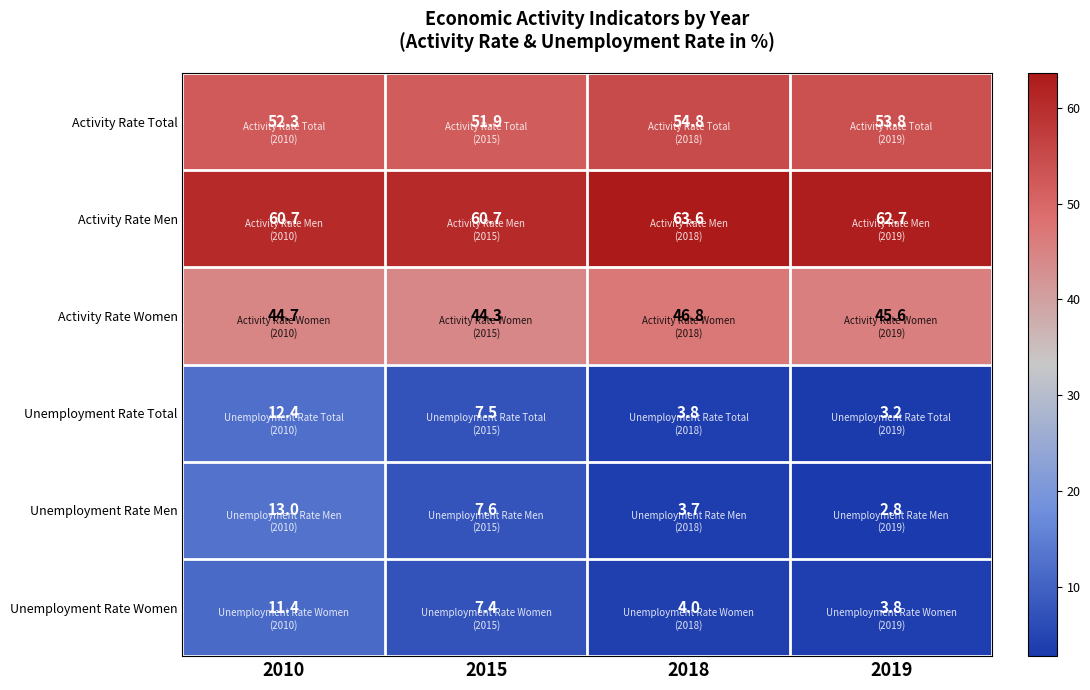

Reading left to right, transcribe all the data shown in this chart.

Activity Rate Total: 52.3	51.9	54.8	53.8
Activity Rate Men: 60.7	60.7	63.6	62.7
Activity Rate Women: 44.7	44.3	46.8	45.6
Unemployment Rate Total: 12.4	7.5	3.8	3.2
Unemployment Rate Men: 13.0	7.6	3.7	2.8
Unemployment Rate Women: 11.4	7.4	4.0	3.8